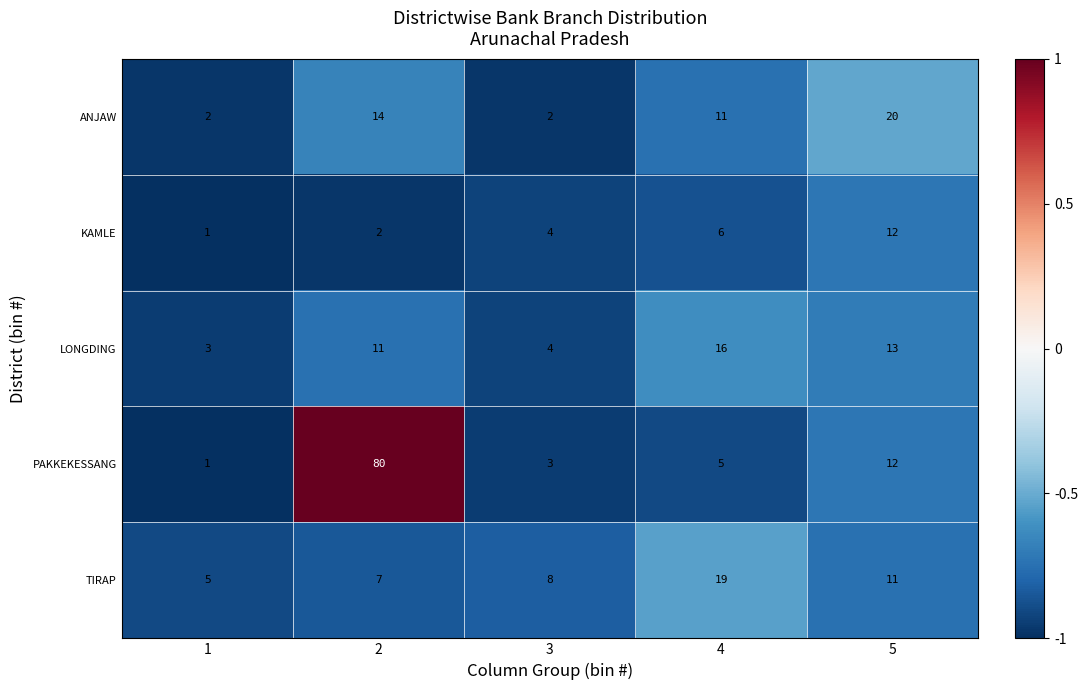

List the series in order of their peak value, lowest first.

KAMLE, LONGDING, TIRAP, ANJAW, PAKKEKESSANG